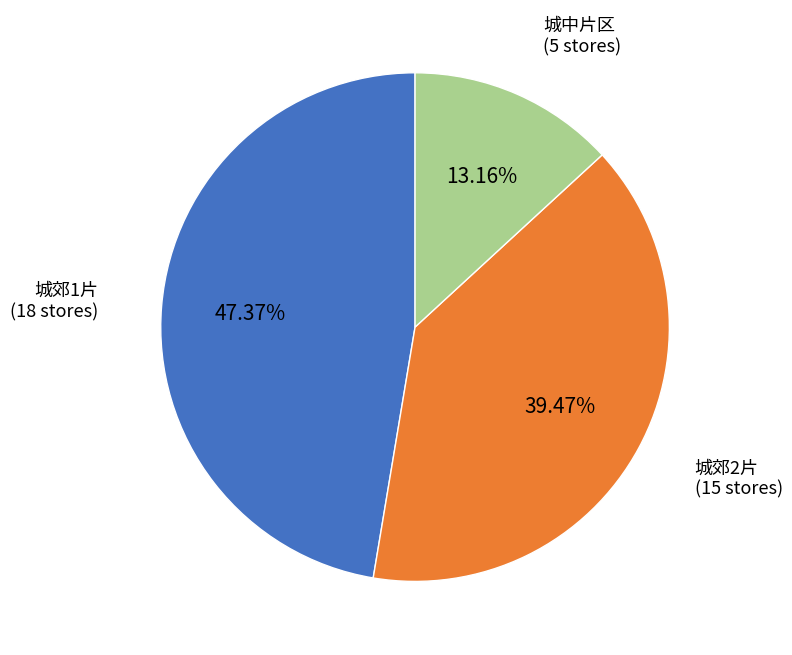

What is the smallest slice in the pie chart?

城中片区